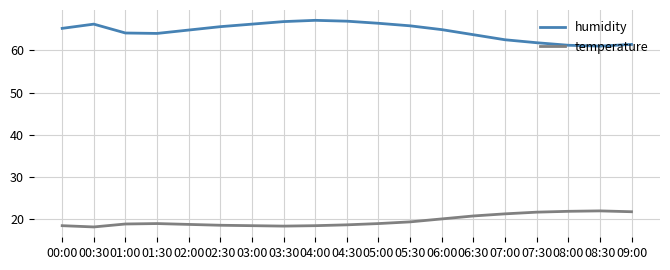

In temperature, how many points are lower than both neighbors (excluding endpoints)?

2